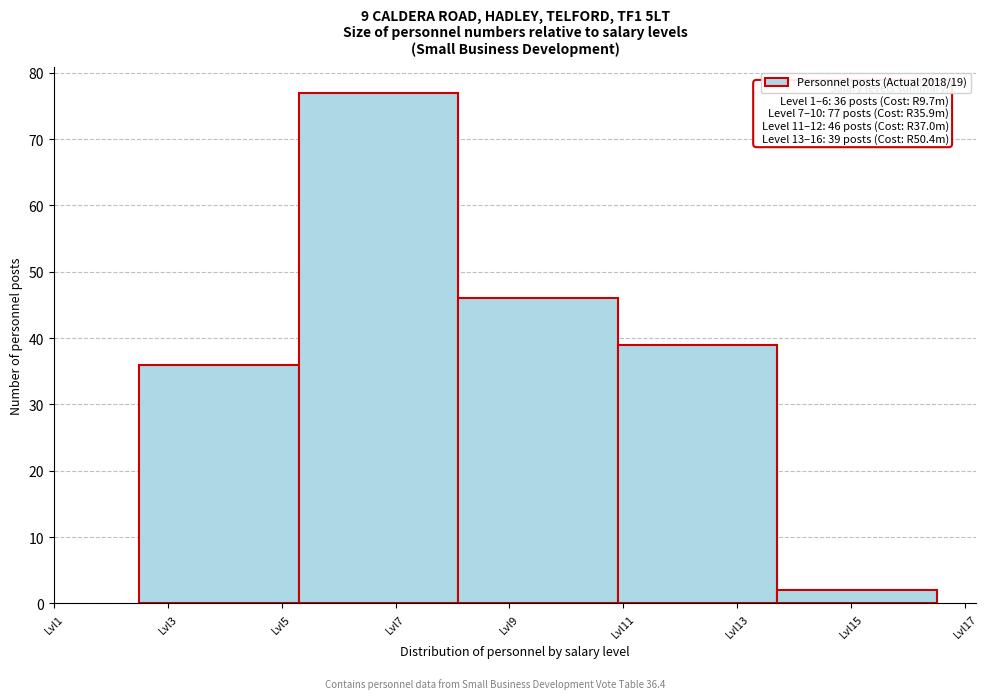

Reading left to right, transcribe all the data shown in this chart.

Lvl3=36	Lvl7=77	Lvl9=46	Lvl13=39	Lvl15=2